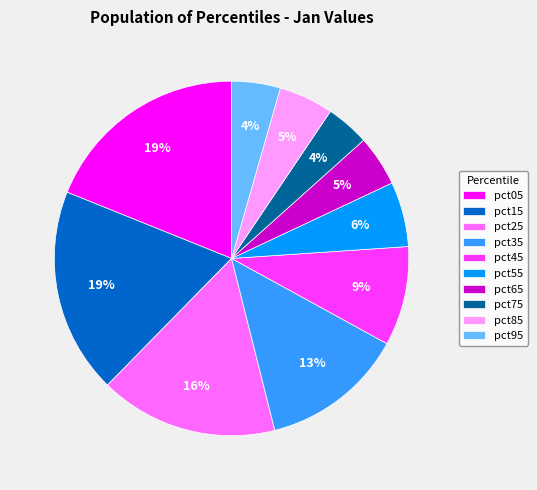

Do pct15 and pct55 together represent more than half of the pie?

No